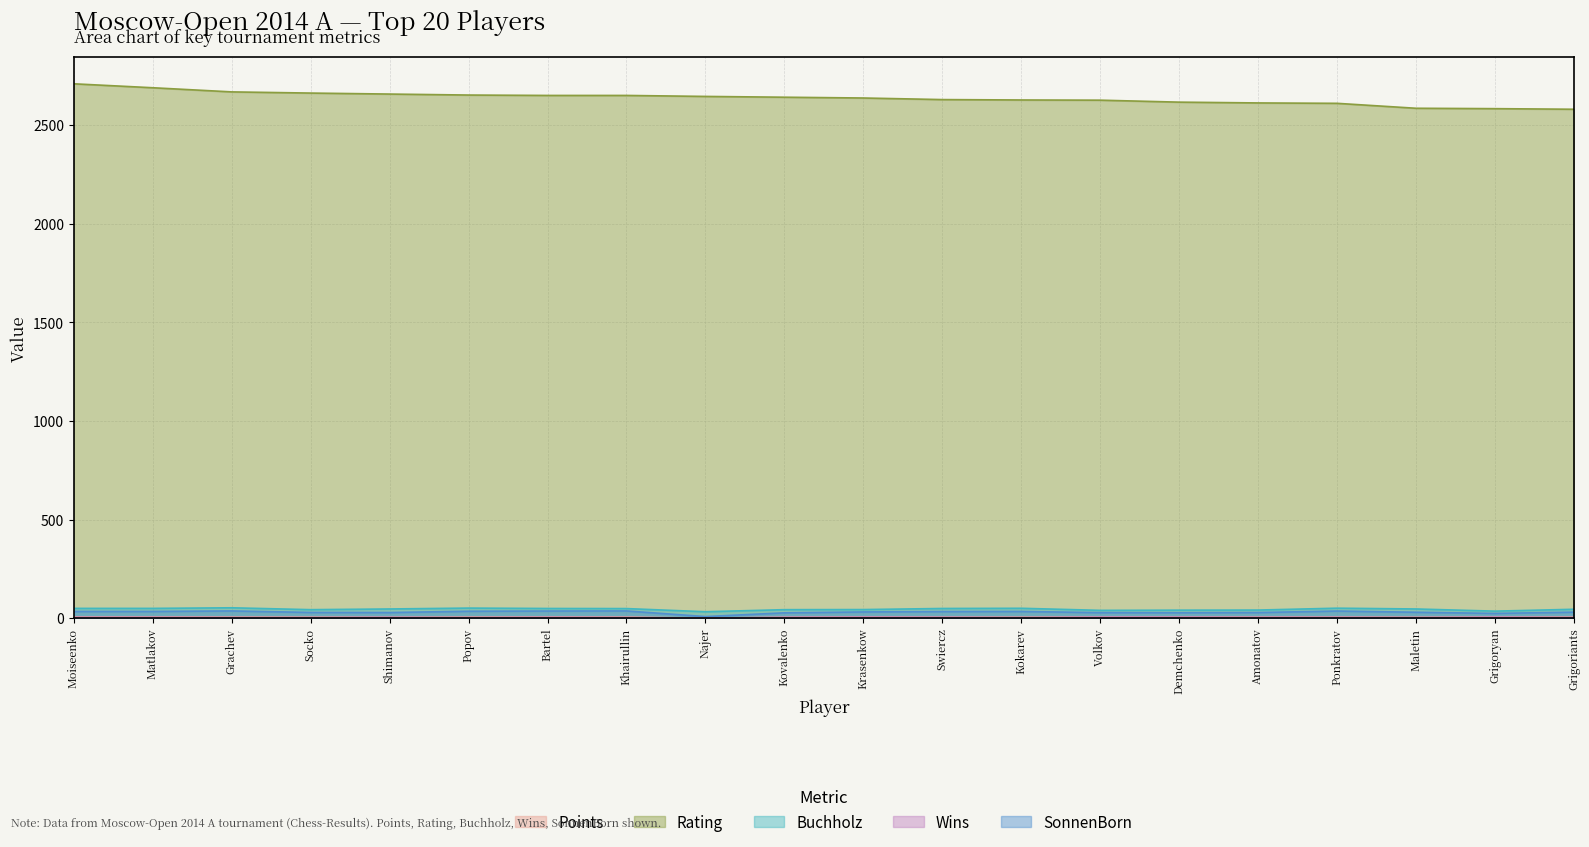

List the labels in order of Rating value, smallest first.

Grigoriants, Grigoryan, Maletin, Ponkratov, Amonatov, Demchenko, Volkov, Kokarev, Swiercz, Krasenkow, Kovalenko, Najer, Bartel, Khairullin, Popov, Shimanov, Socko, Grachev, Matlakov, Moiseenko